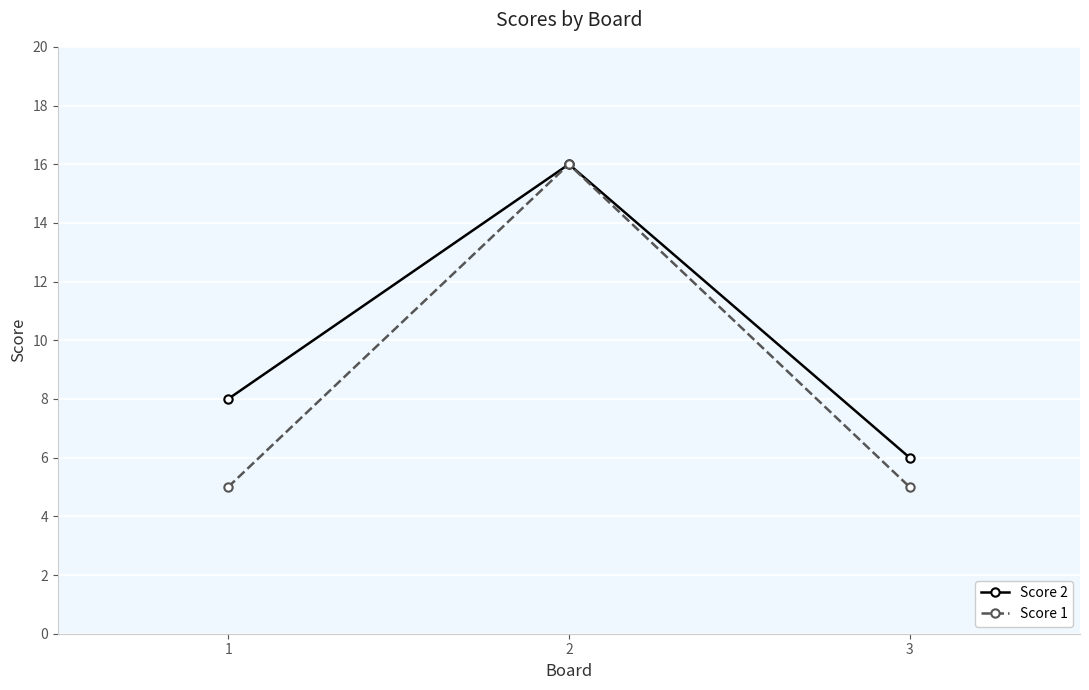

What is the value of the Score 1 point at the 2nd from the left?

16